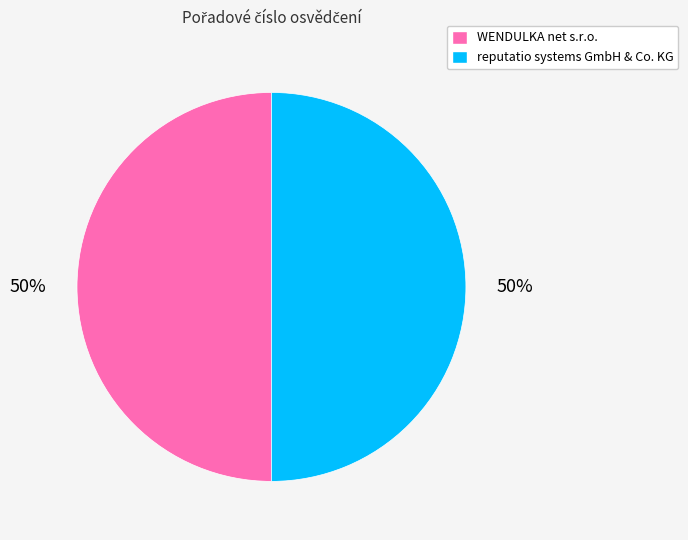

Is the sum of WENDULKA net s.r.o. and reputatio systems GmbH & Co. KG greater than half?

Yes